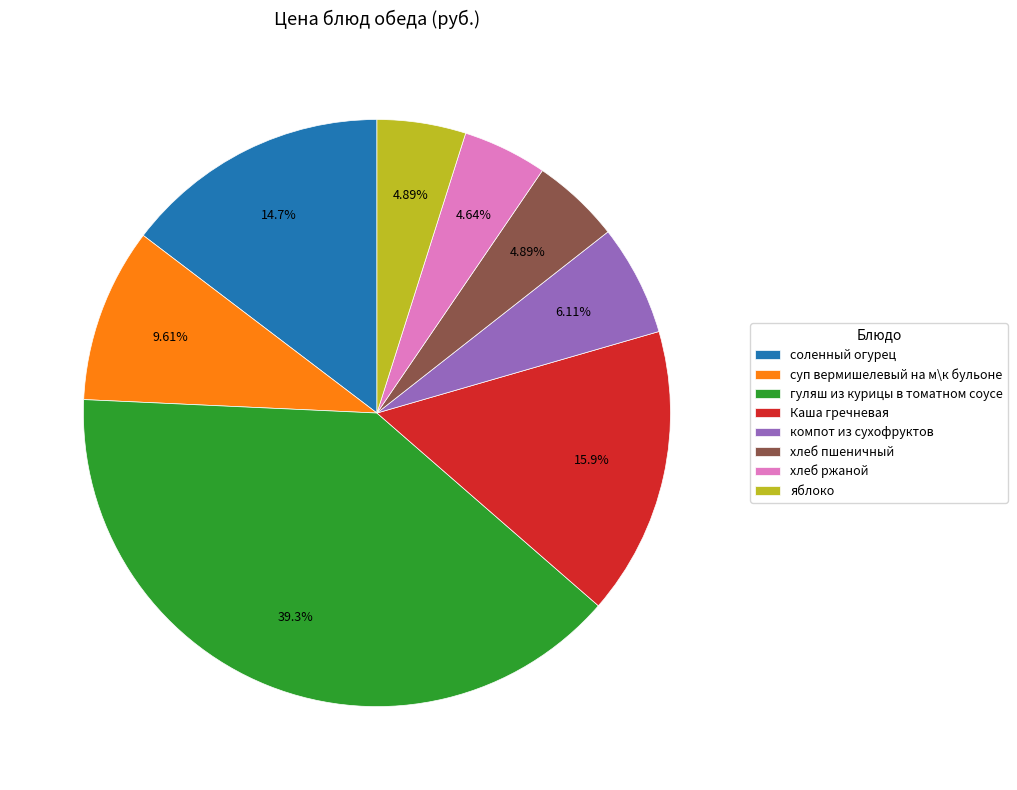

What percentage is the гуляш из курицы в томатном соусе slice, to the nearest percent?

39%